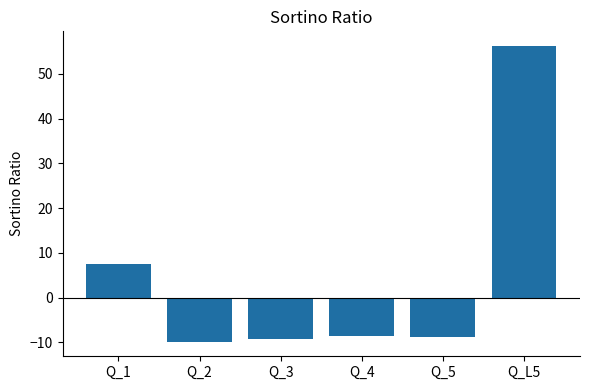

What is the change in value from Q_2 to Q_3?

+0.6